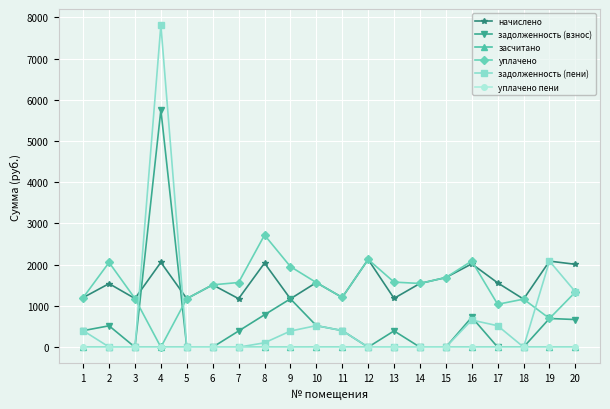

The value of начислено at 5 is 1176.2. True or false?

True